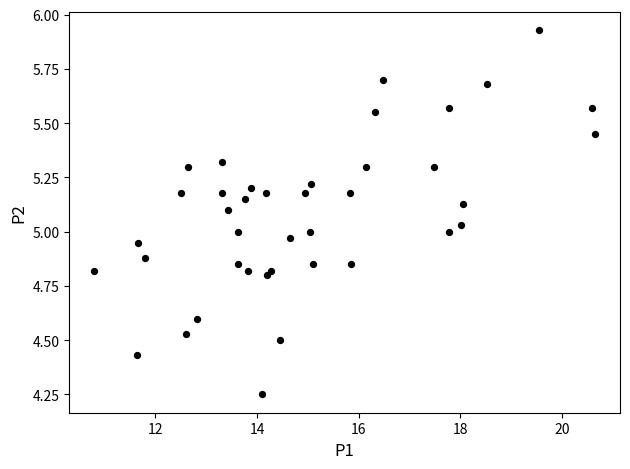

What is the range of X values (max minus min)?

9.8